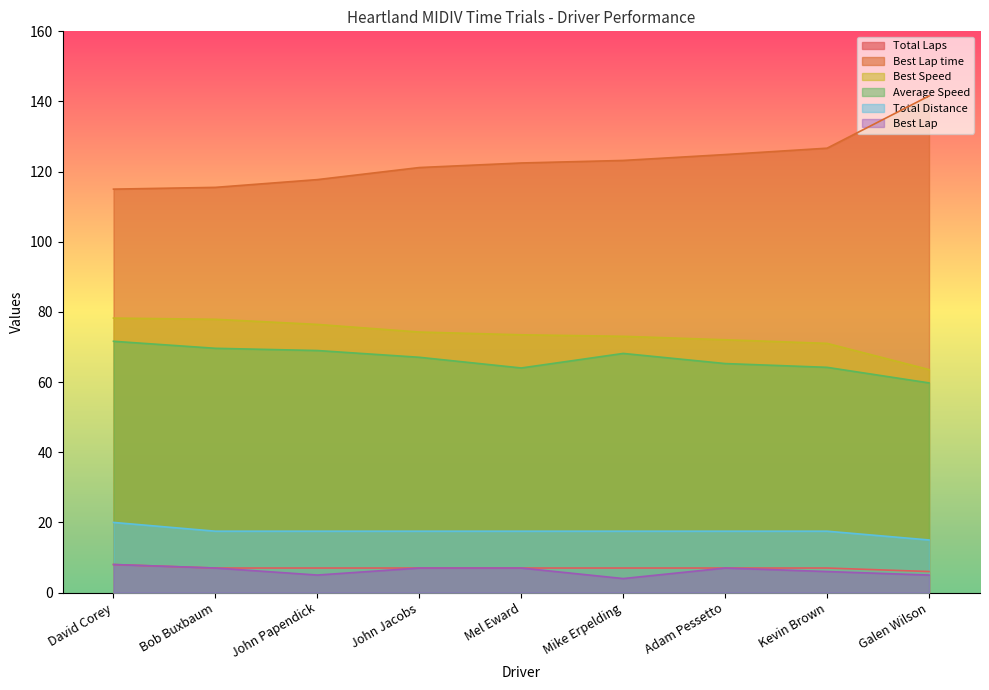

Does the chart display data point markers on the line(s)?

No